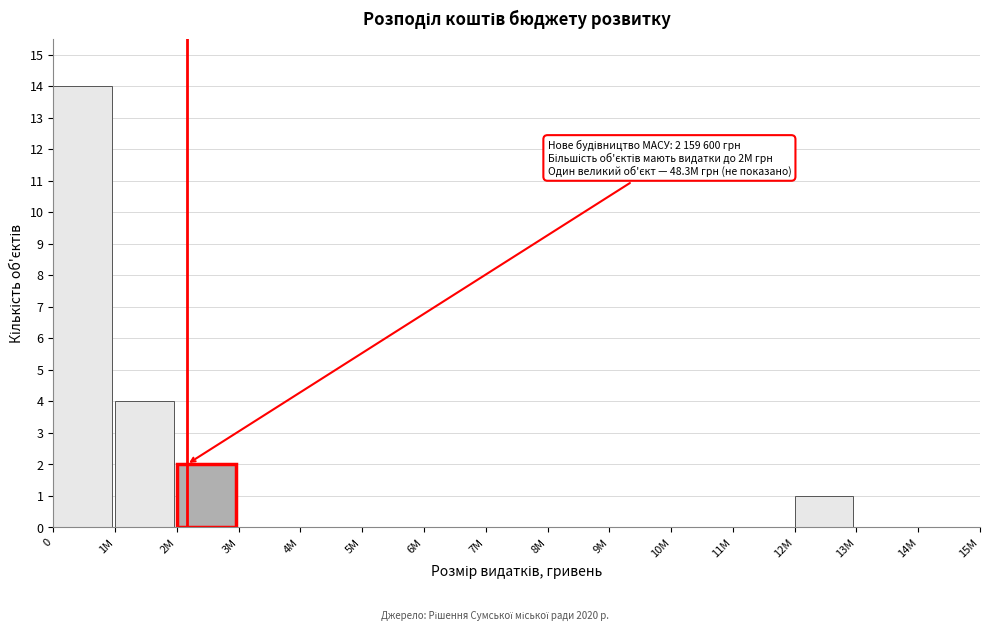

Reading left to right, extract all data points from this chart.

0=14	1M=4	2M=2	3M=0	4M=0	5M=0	6M=0	7M=0	8M=0	9M=0	10M=0	11M=0	12M=1	13M=0	14M=0